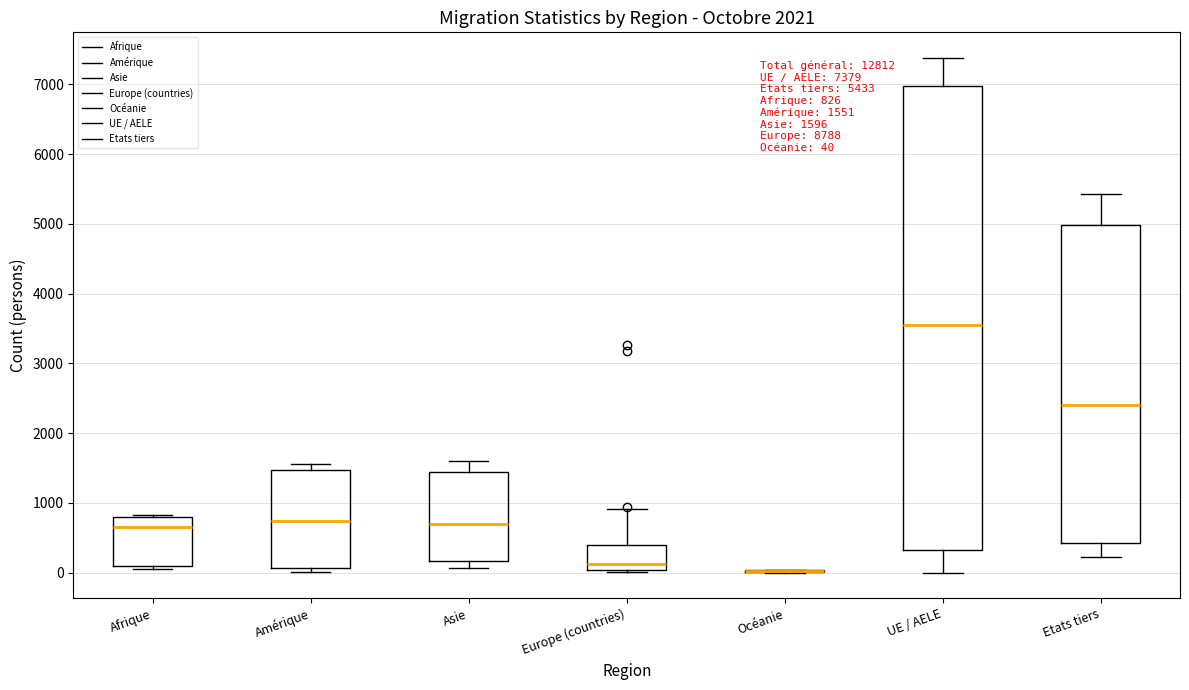

Comparing the boxes themselves (not the whiskers), which one is the tallest?

UE / AELE